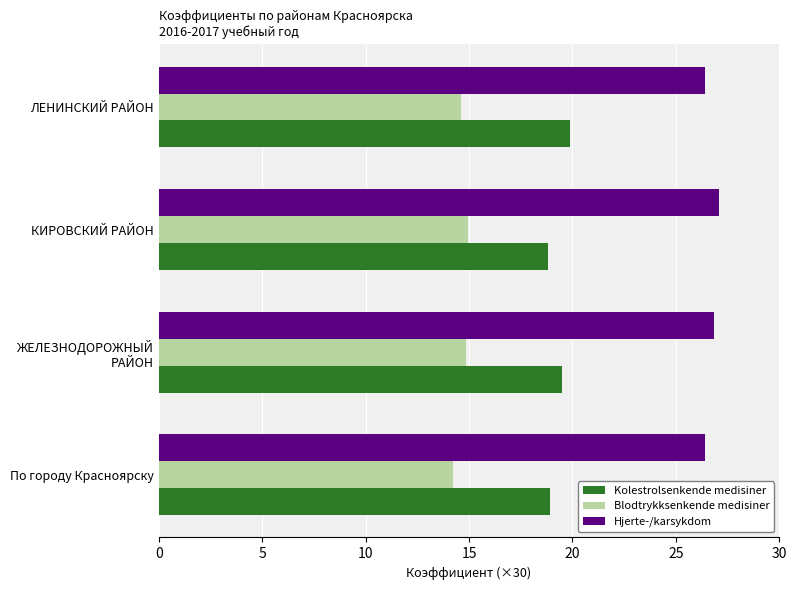

Rank the series by their average value, from lowest to highest.

Blodtrykksenkende medisiner, Kolestrolsenkende medisiner, Hjerte-/karsykdom